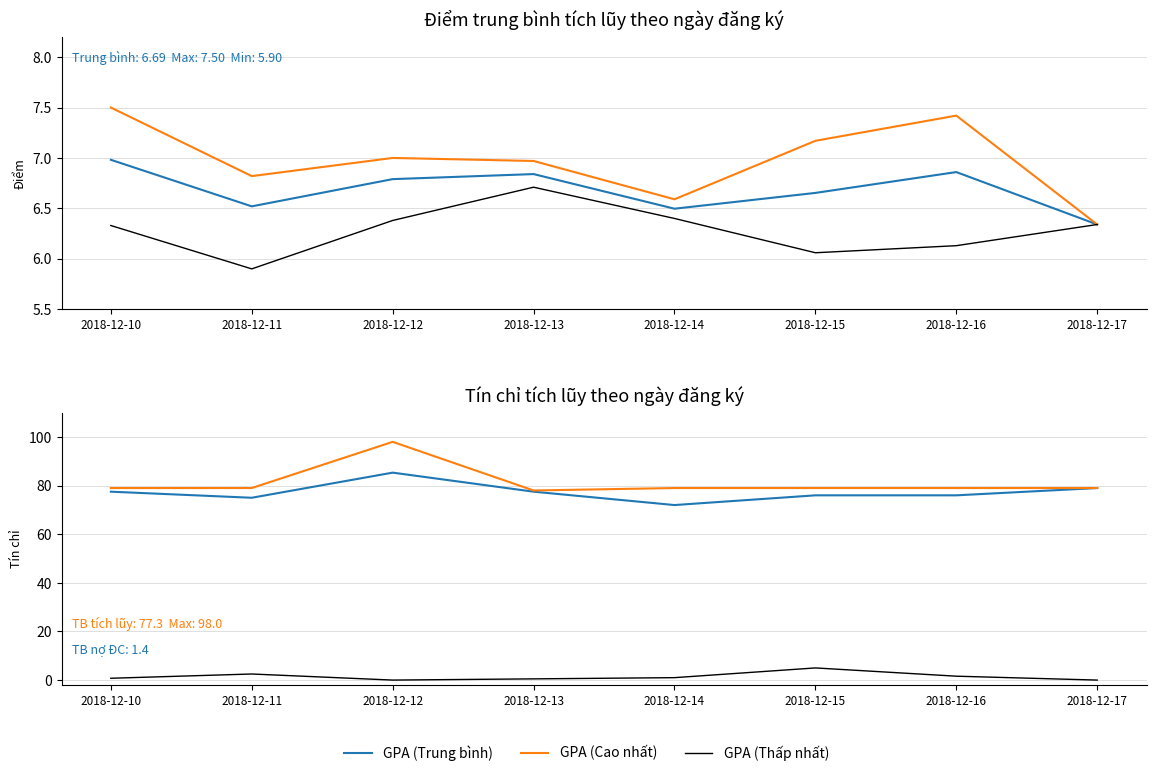

The value of Tín chỉ nợ ĐC (TB) at 2018-12-16 is 1.6. True or false?

True